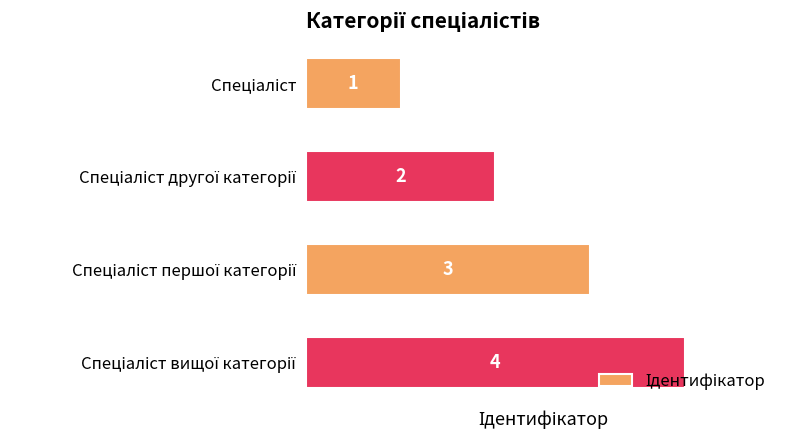

What is the difference between the maximum and minimum values?

3